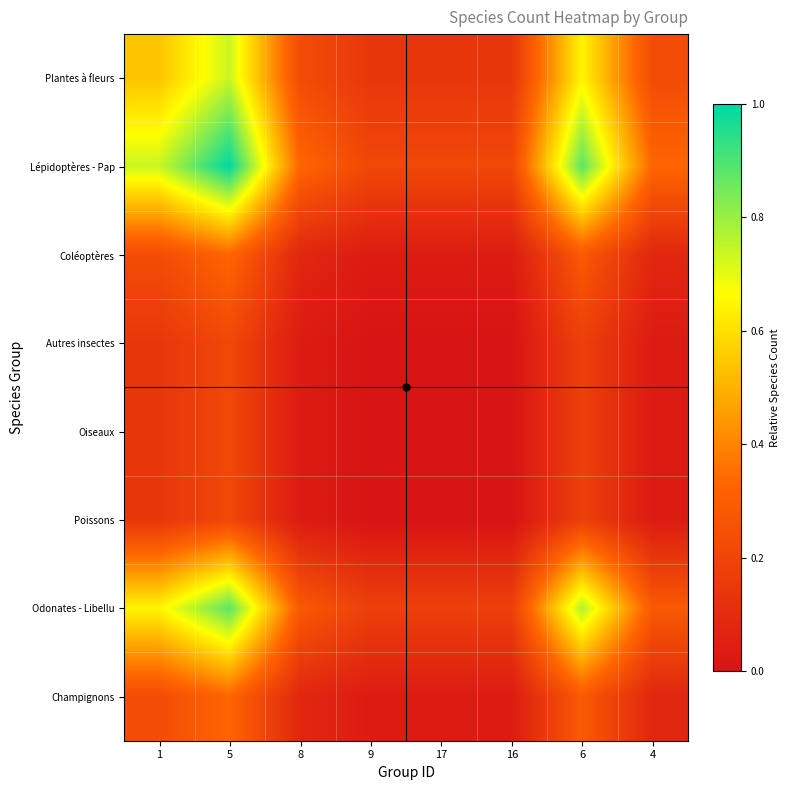

Count the number of categories in the chart.

8